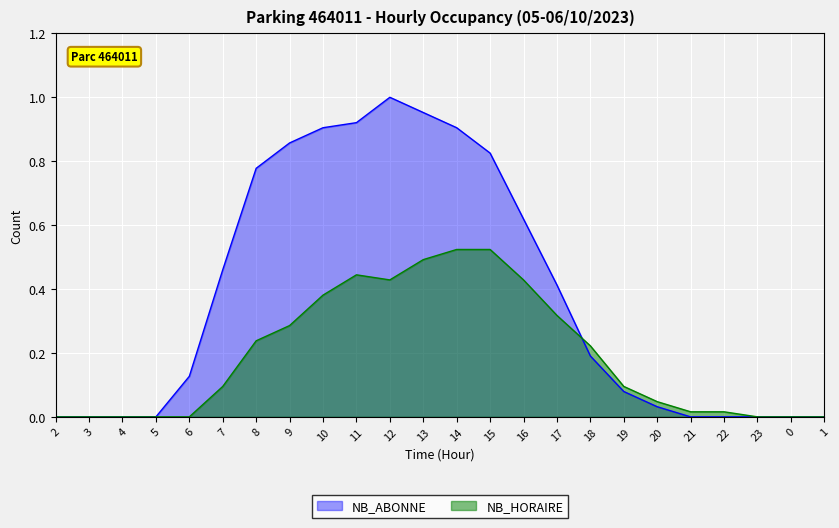

What is the label of the 20th point from the right?

6